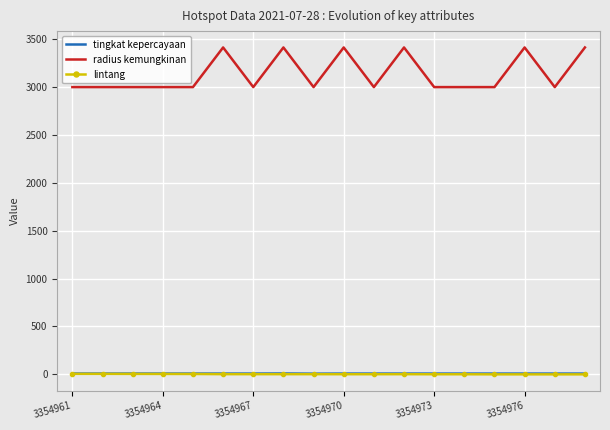

True or false: lintang and radius kemungkinan cross at least once.

False